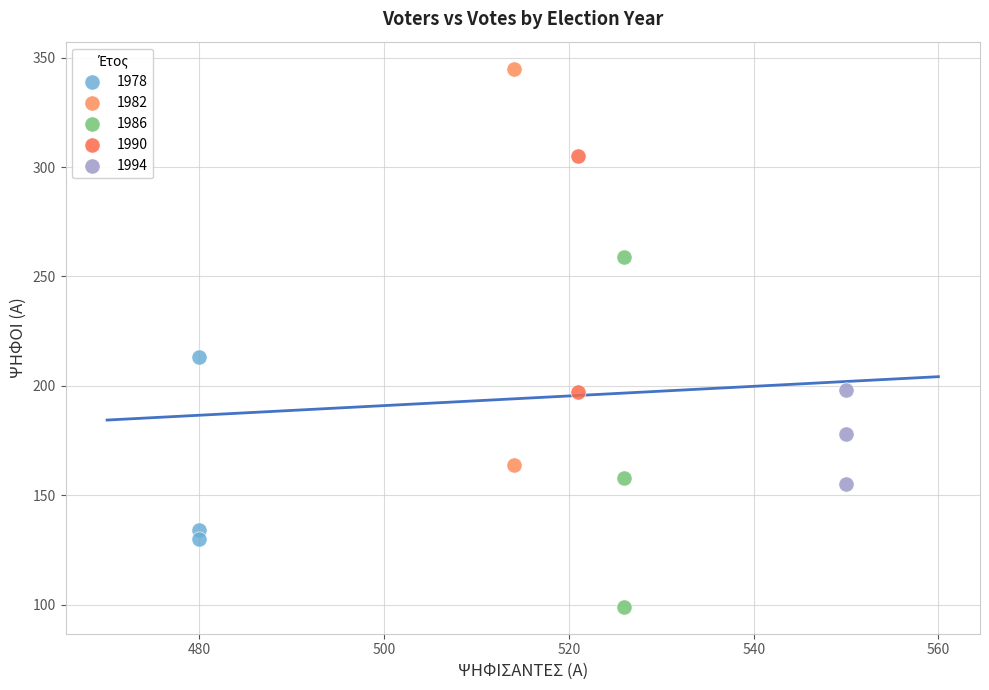

Which series reaches the minimum Y coordinate?

1986